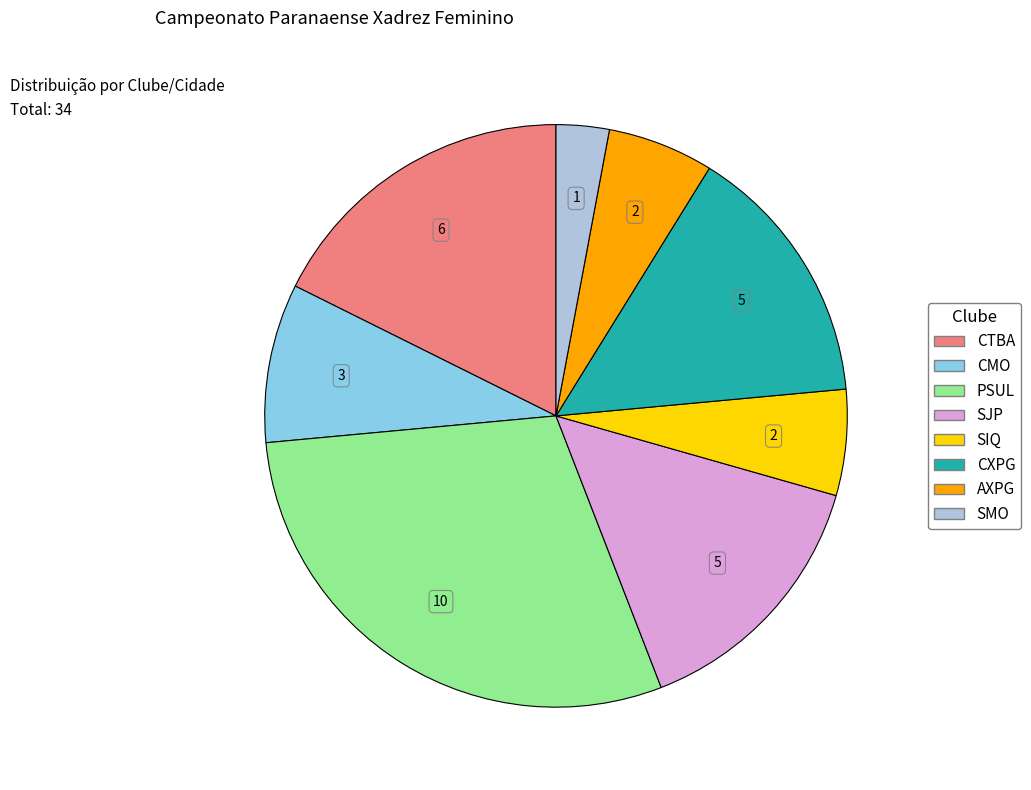

Which has a higher value, SMO or SIQ?

SIQ